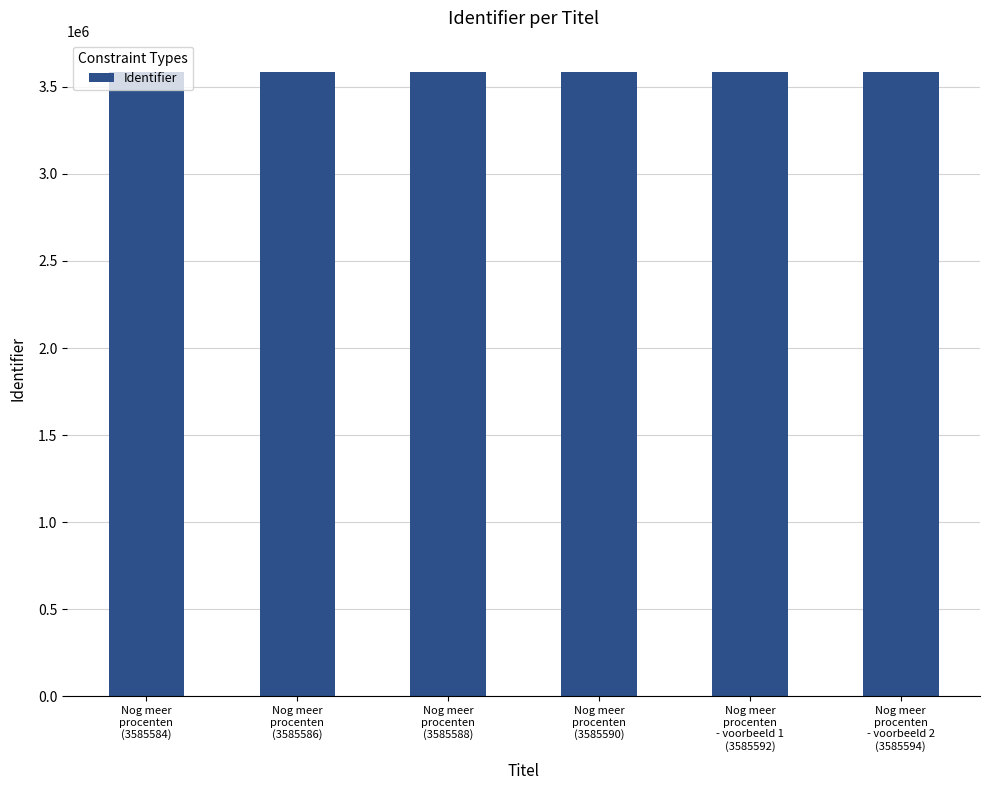

Is it true that the value at Nog meer
procenten
- voorbeeld 2
(3585594) is 3585594?

True